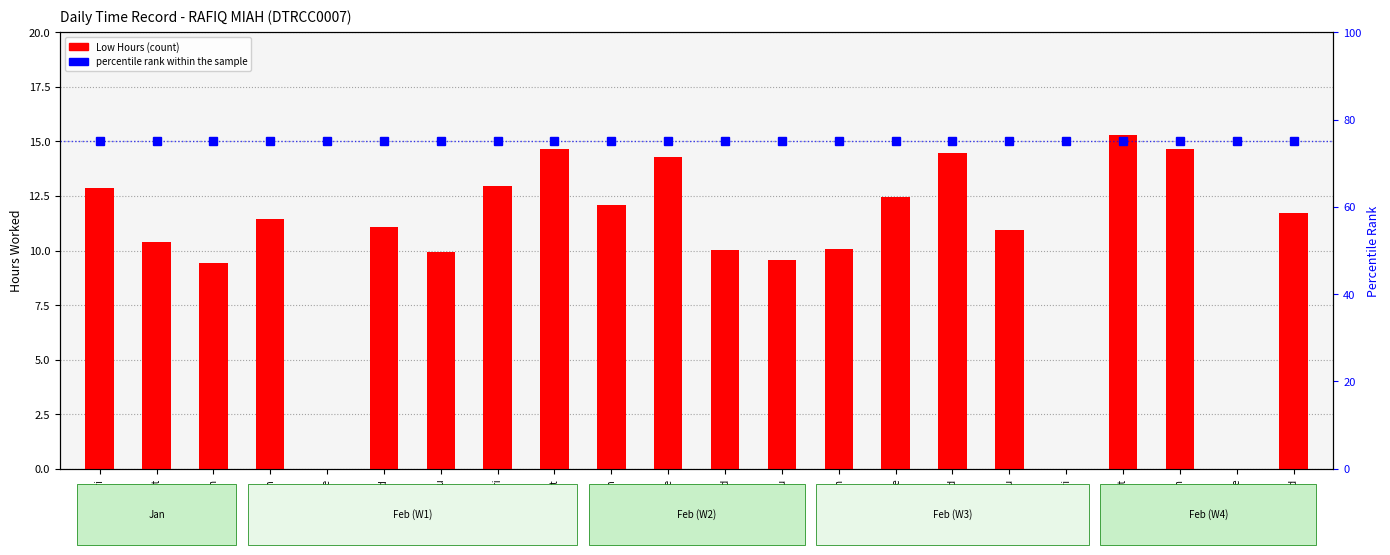

Reading left to right, list all the values displayed in this chart.

Low Hours: 29-Fri=12.9	30-Sat=10.4	31-Sun=9.4	1-Mon=11.5	2-Tue=0.0	3-Wed=11.1	4-Thu=9.9	5-Fri=12.9	6-Sat=14.7	8-Mon=12.1	9-Tue=14.3	10-Wed=10.0	11-Thu=9.6	15-Mon=10.1	16-Tue=12.5	17-Wed=14.5	18-Thu=10.9	19-Fri=0.0	20-Sat=15.3	22-Mon=14.7	23-Tue=0.0	24-Wed=11.7
percentile rank within the sample: 29-Fri=75.0	30-Sat=75.0	31-Sun=75.0	1-Mon=75.0	2-Tue=75.0	3-Wed=75.0	4-Thu=75.0	5-Fri=75.0	6-Sat=75.0	8-Mon=75.0	9-Tue=75.0	10-Wed=75.0	11-Thu=75.0	15-Mon=75.0	16-Tue=75.0	17-Wed=75.0	18-Thu=75.0	19-Fri=75.0	20-Sat=75.0	22-Mon=75.0	23-Tue=75.0	24-Wed=75.0